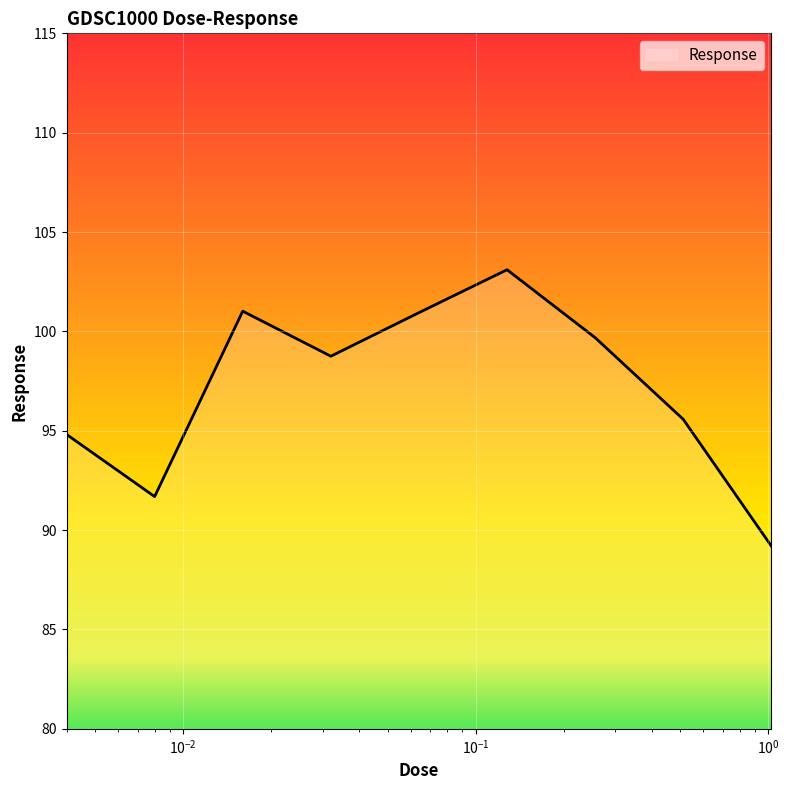

What is the greatest value displayed?

103.1